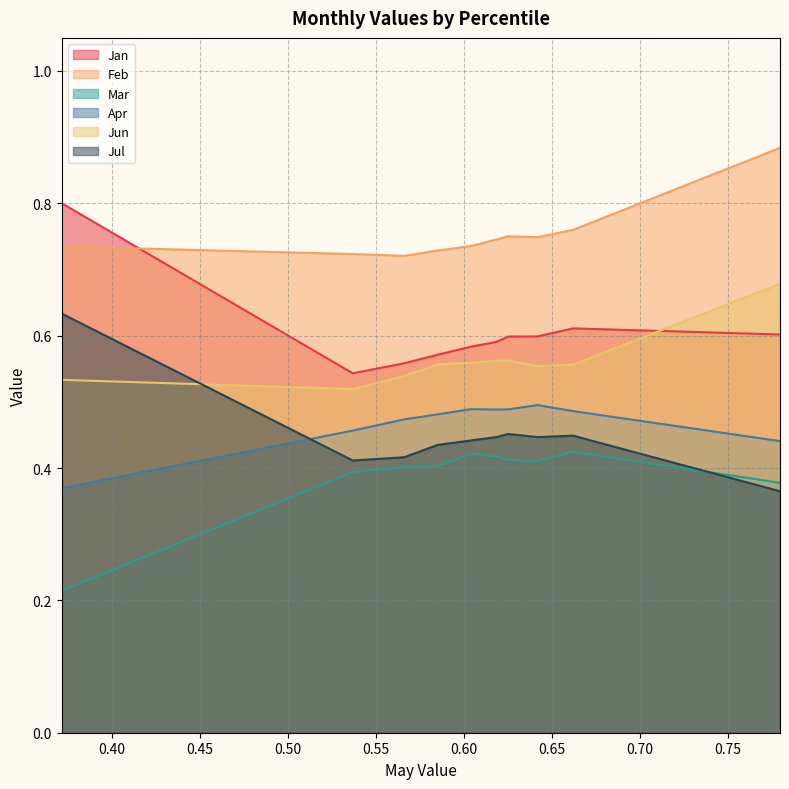

At pct25, list the series in order from largest to smallest.

Feb, Jan, Jun, Apr, Jul, Mar